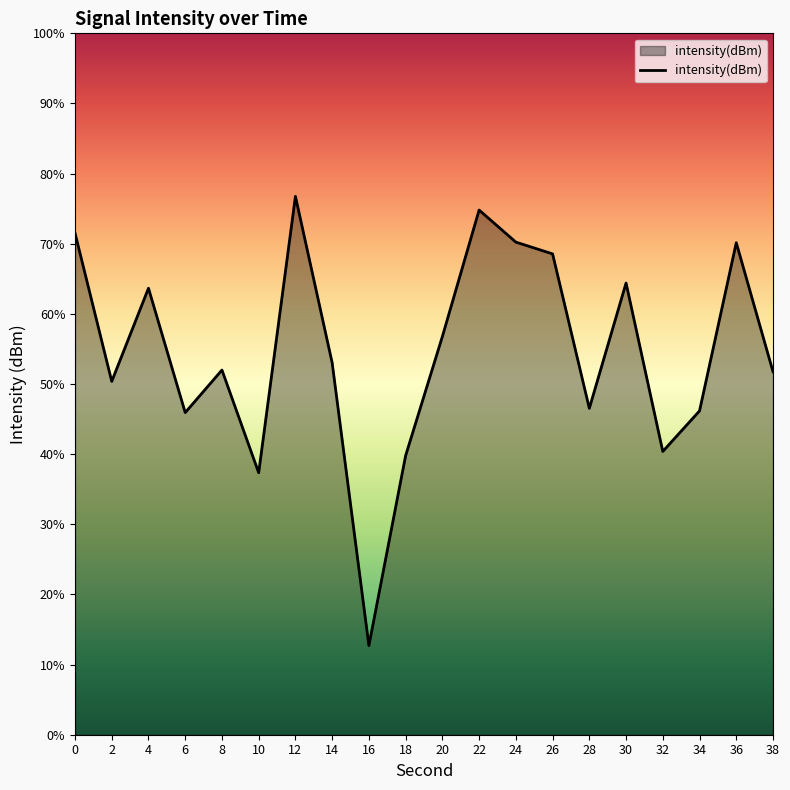

At which category does the data reach its first local peak?

4